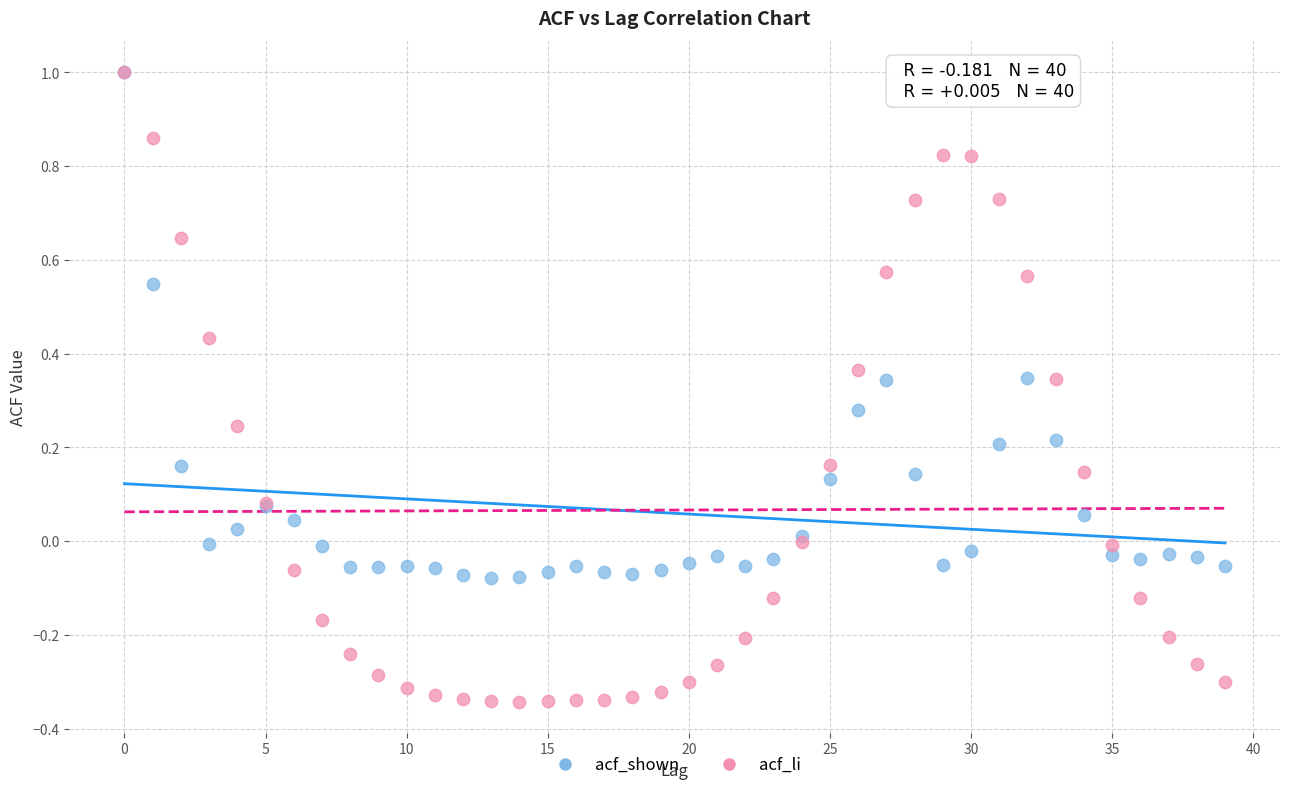

What are all the series names shown in the legend?

acf_shown, acf_li